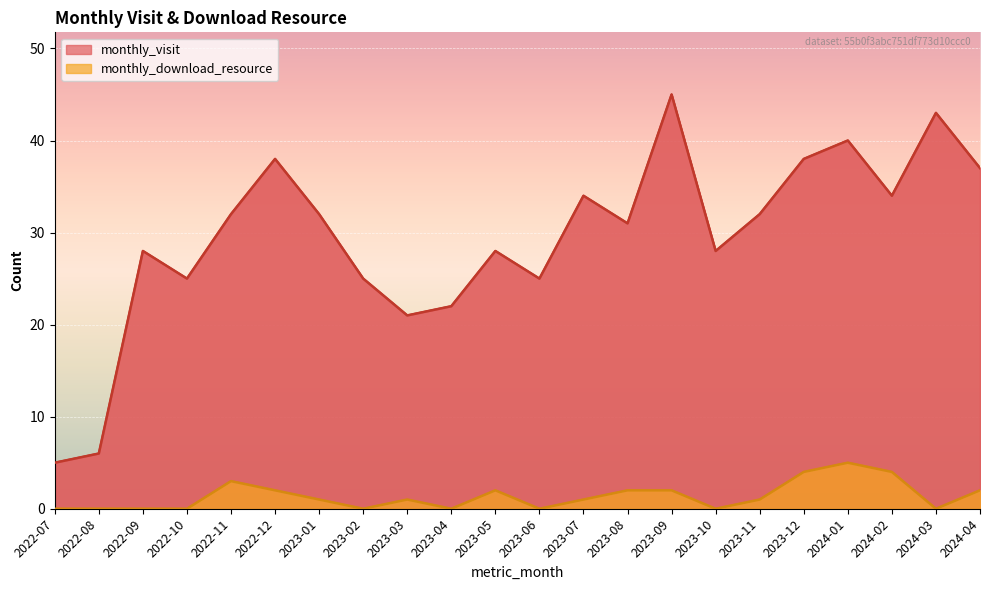

At 2022-12, list the series in order from smallest to largest.

monthly_download_resource, monthly_visit